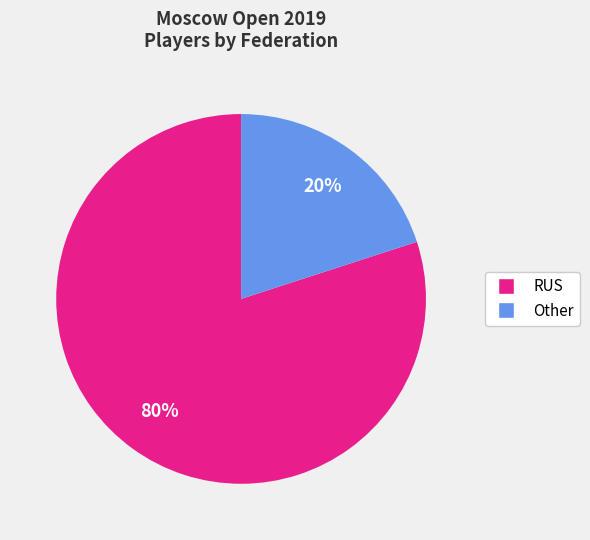

Which slice is the smallest?

Other